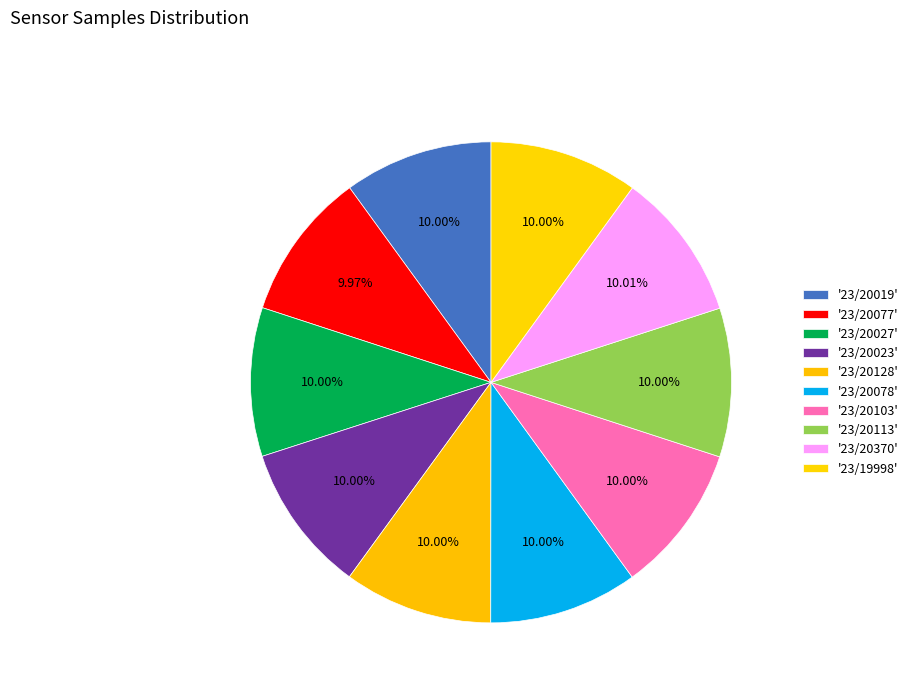

How many slices are in this pie chart?

10